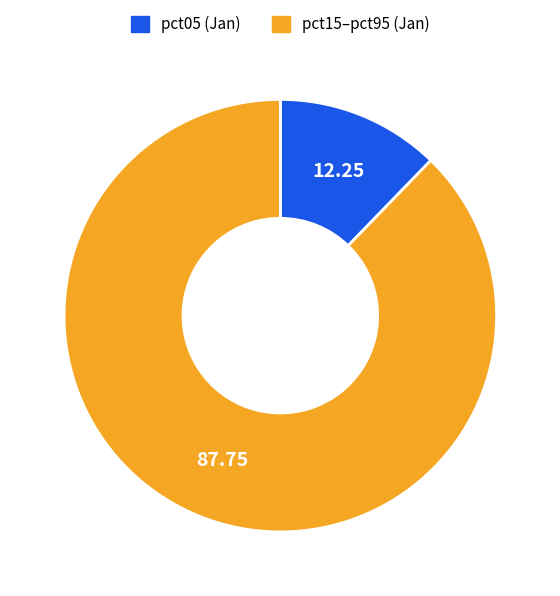

Is there any slice that represents more than half of the pie?

Yes